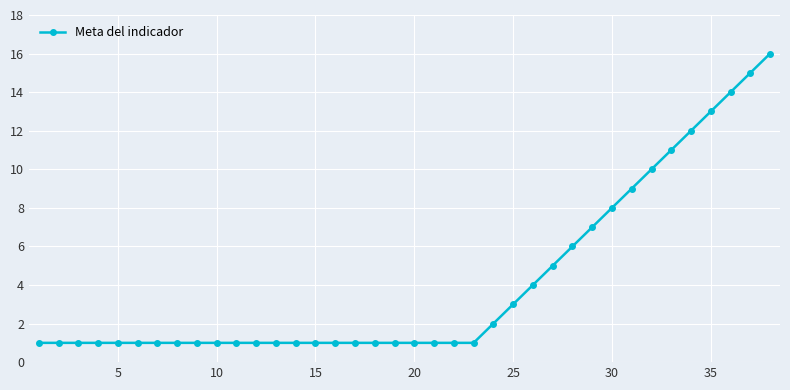

Reading right to left, list all the values displayed in this chart.

16	15	14	13	12	11	10	9	8	7	6	5	4	3	2	1	1	1	1	1	1	1	1	1	1	1	1	1	1	1	1	1	1	1	1	1	1	1